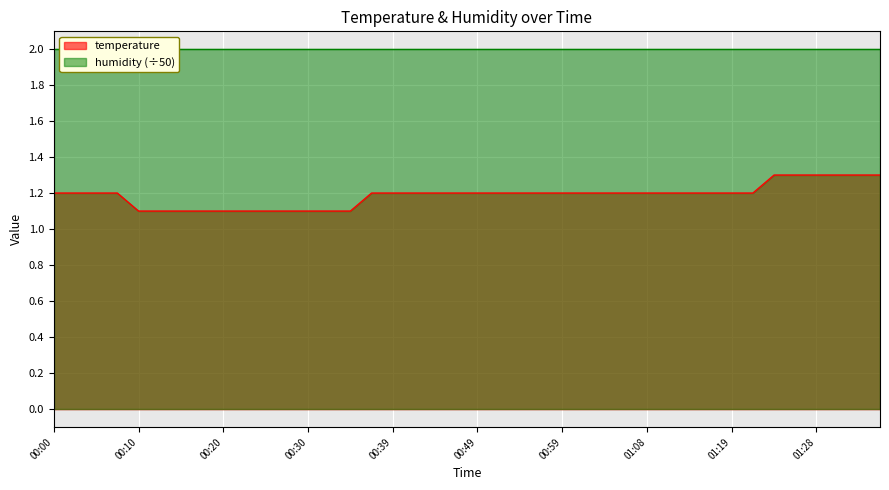

Which label corresponds to the largest value in the chart?

01:23